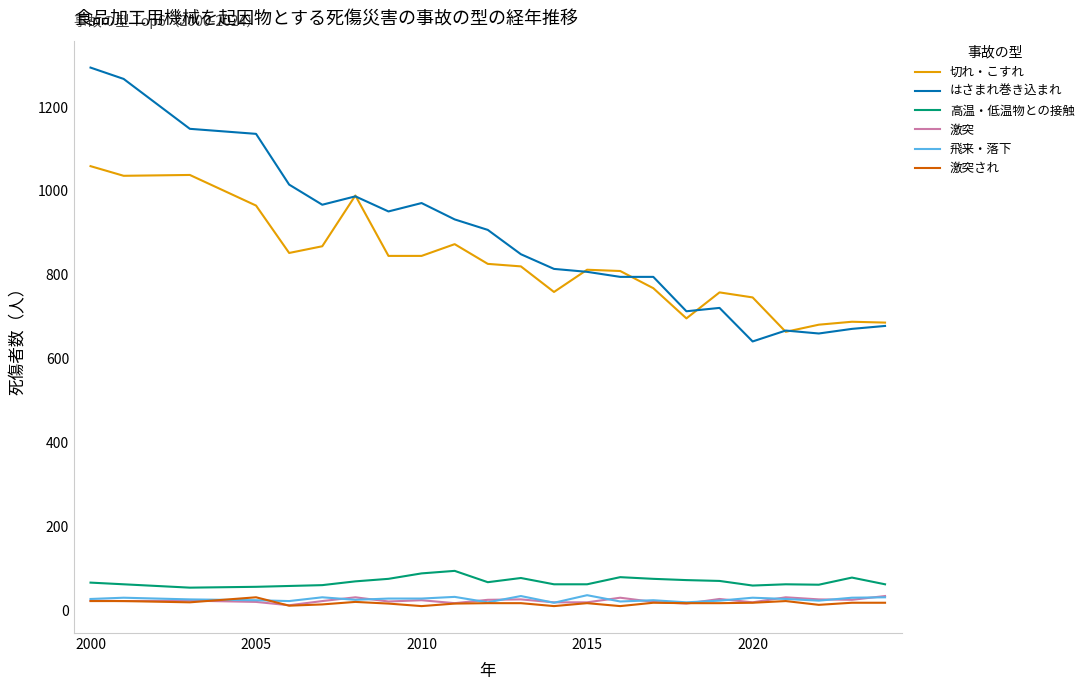

Which series has the widest spread of values?

はさまれ巻き込まれ